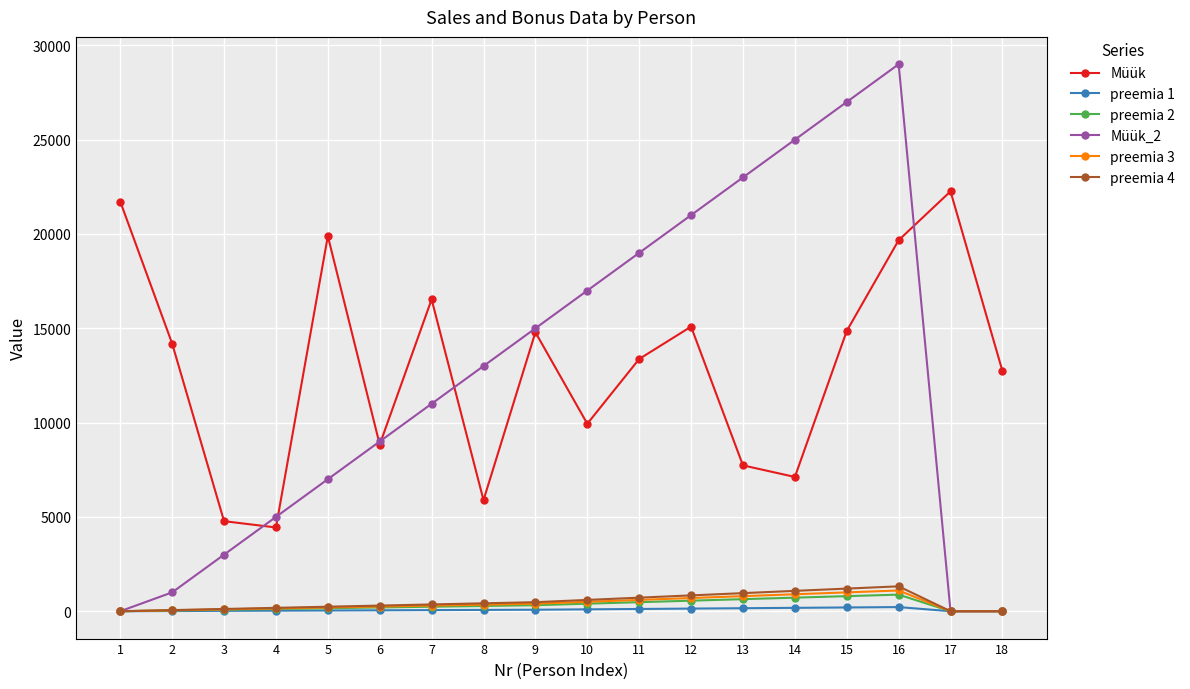

How many data points in preemia 1 are less than 70?

9